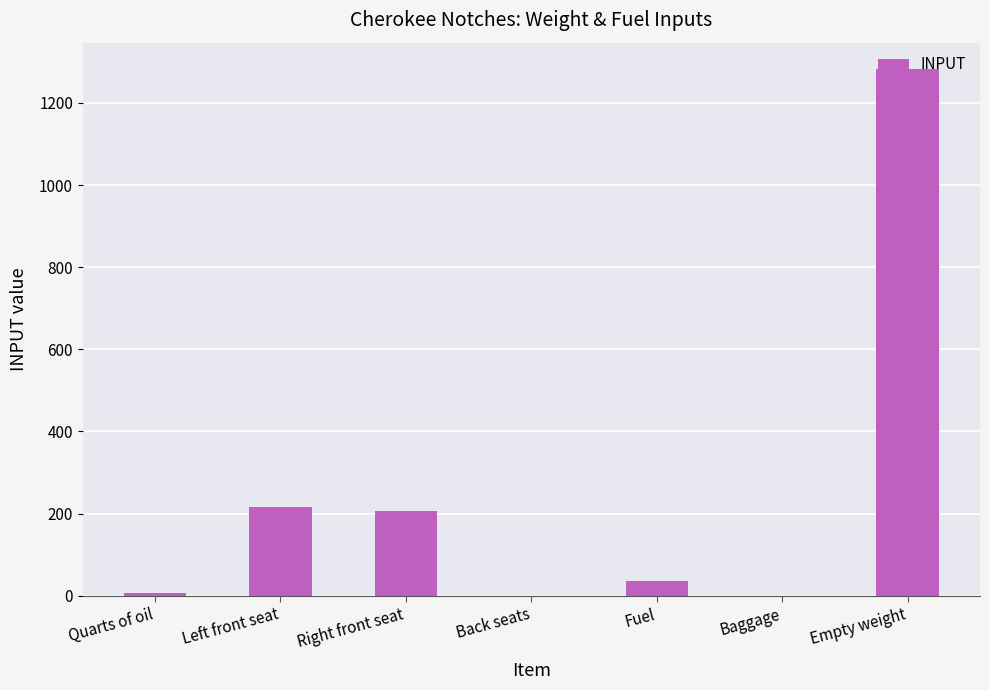

What is the greatest value displayed?

1282.4